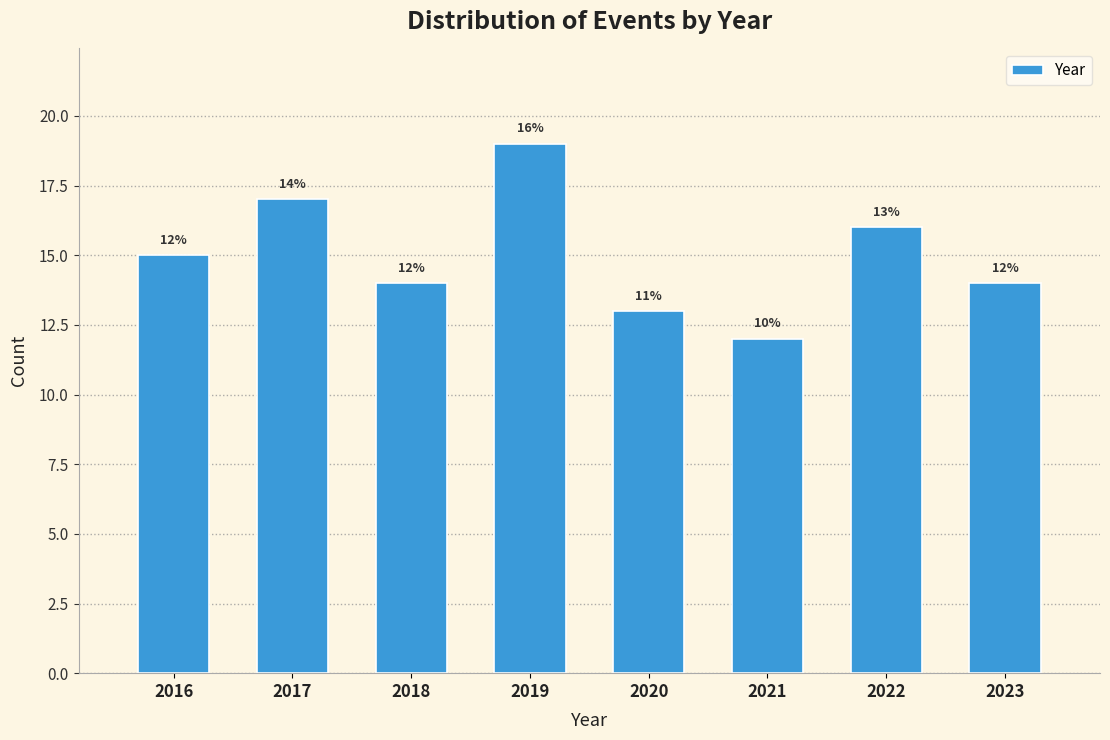

Reading left to right, extract all data points from this chart.

15	17	14	19	13	12	16	14